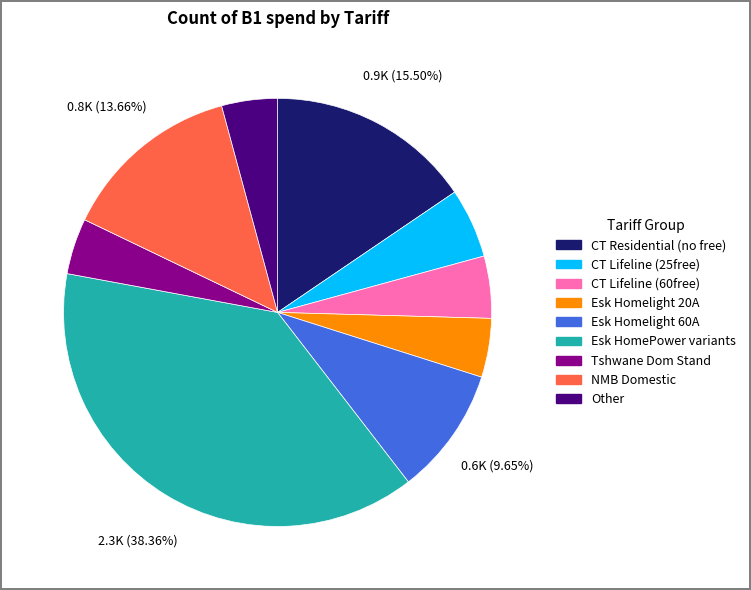

Is there any slice that represents more than half of the pie?

No